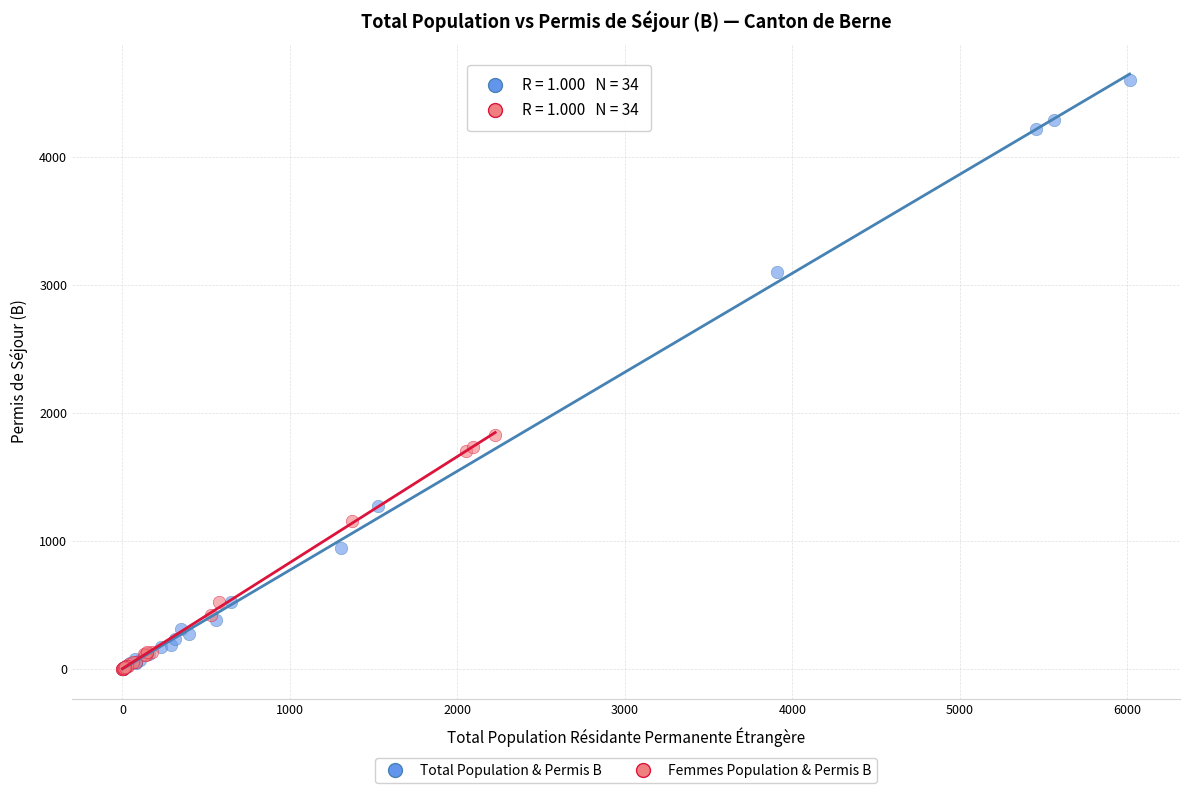

Which series contains the highest Y value?

Total Population & Permis B